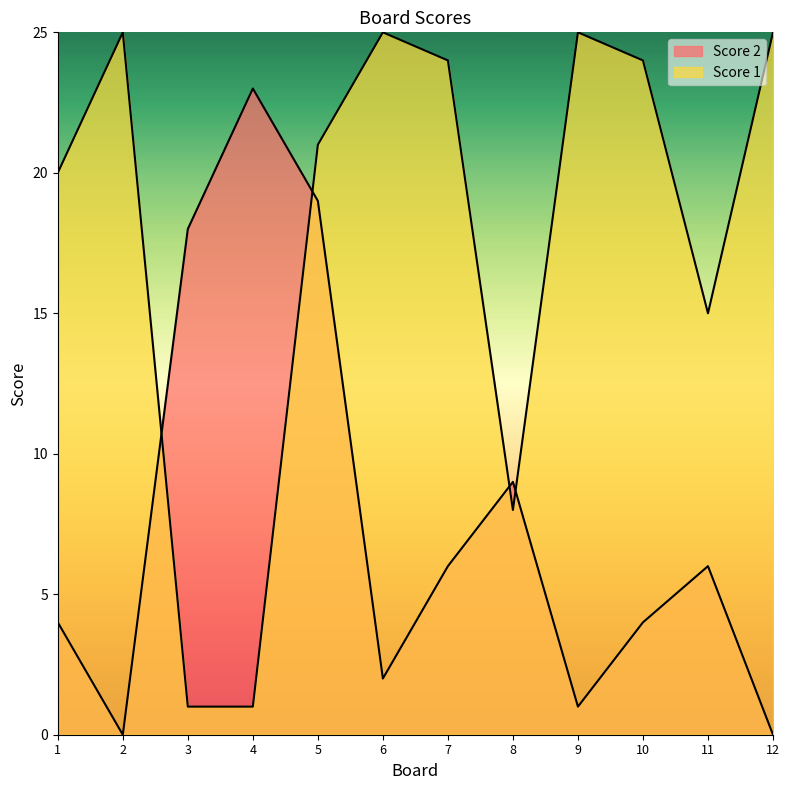

Which series ends up on top after the final intersection of Score 2 and Score 1?

Score 1